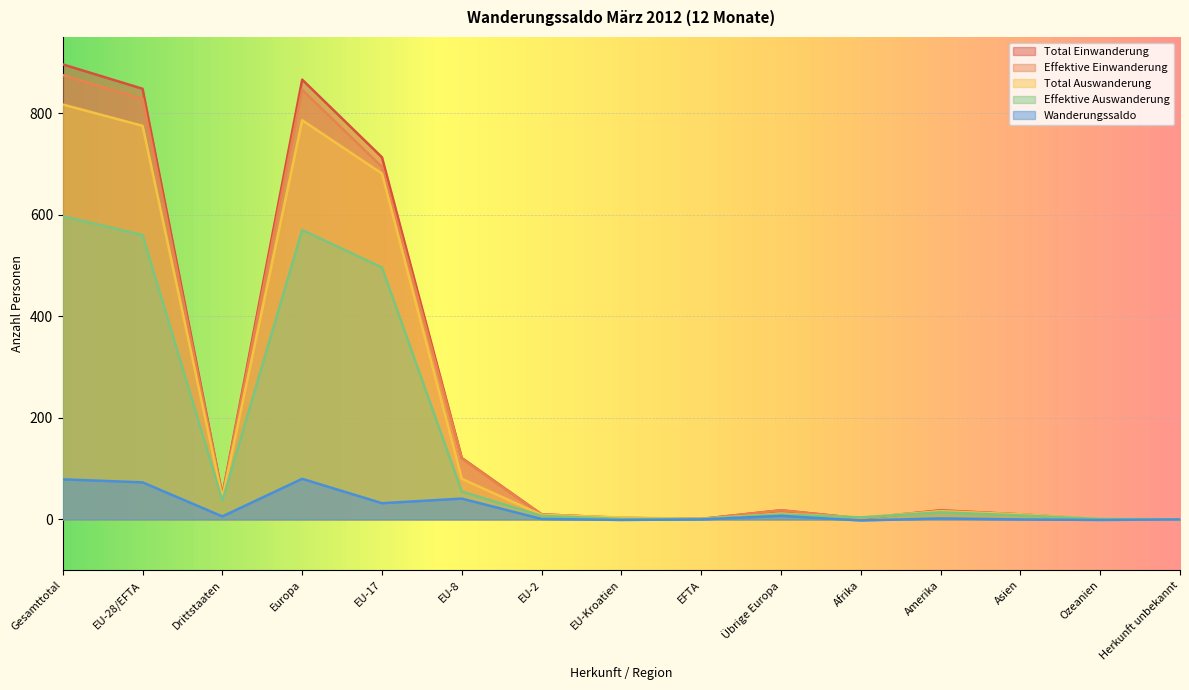

At which category is the sum across all series the highest?

Gesamttotal